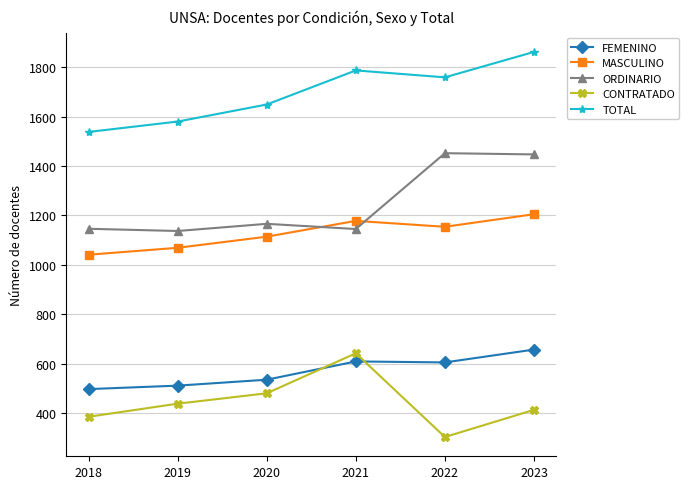

What is the total value across all series at 2020?

4944